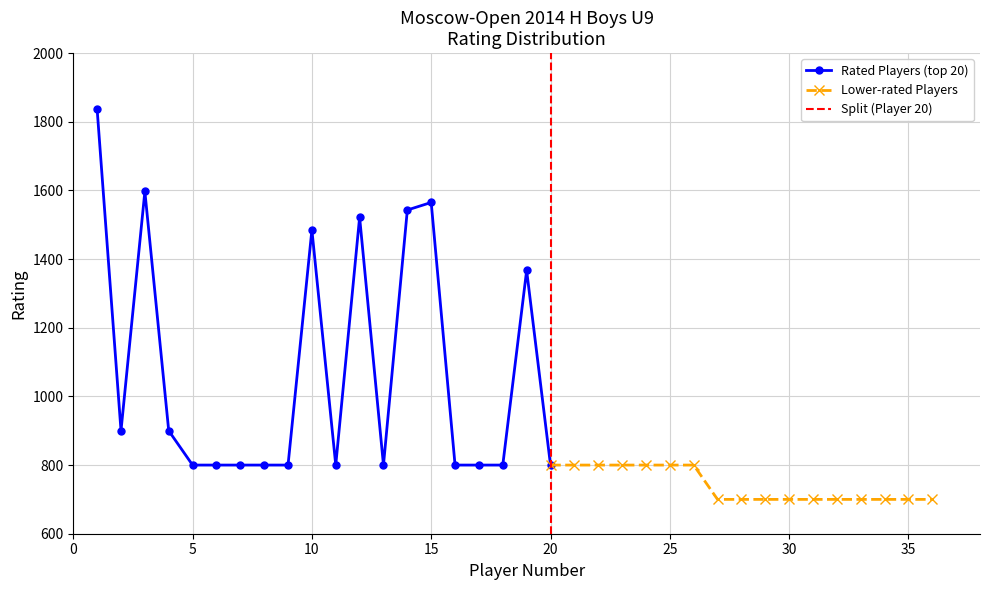

Where is the first local maximum?

3